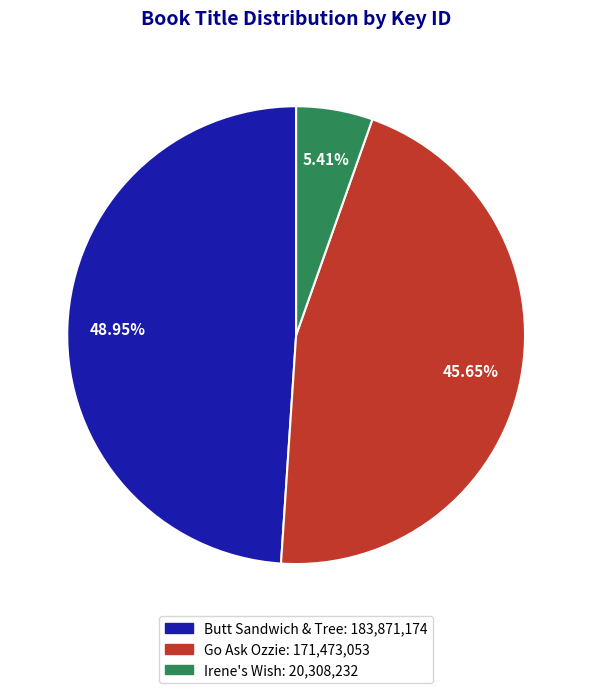

What percentage is the Go Ask Ozzie slice, to the nearest percent?

46%